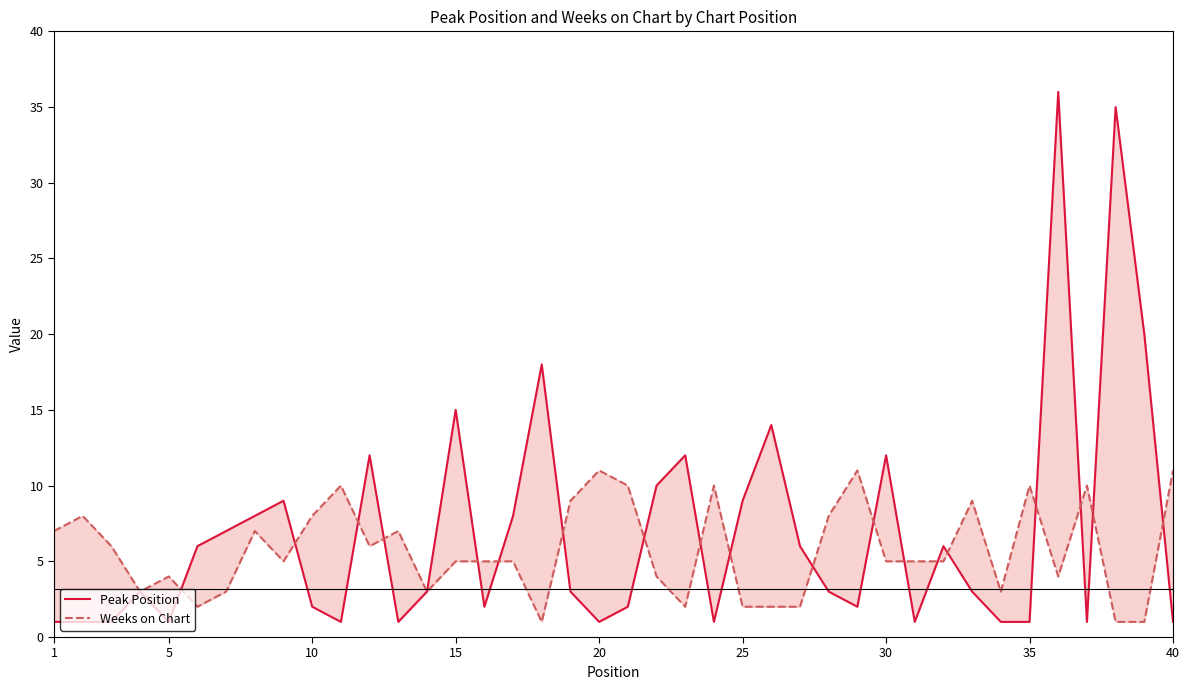

At how many categories does at least one series exceed 8?

22